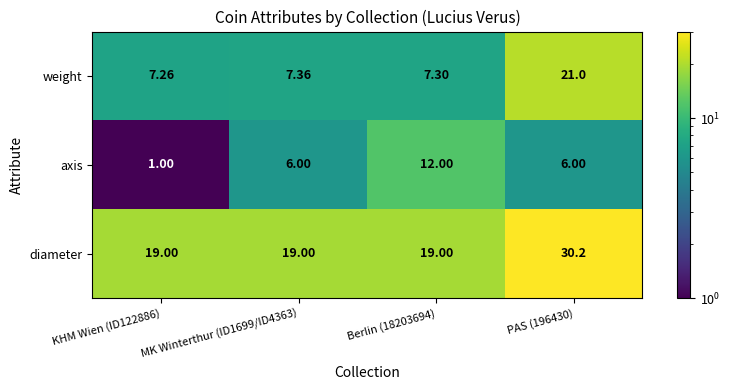

List the series in order of their overall mean, highest first.

diameter, weight, axis